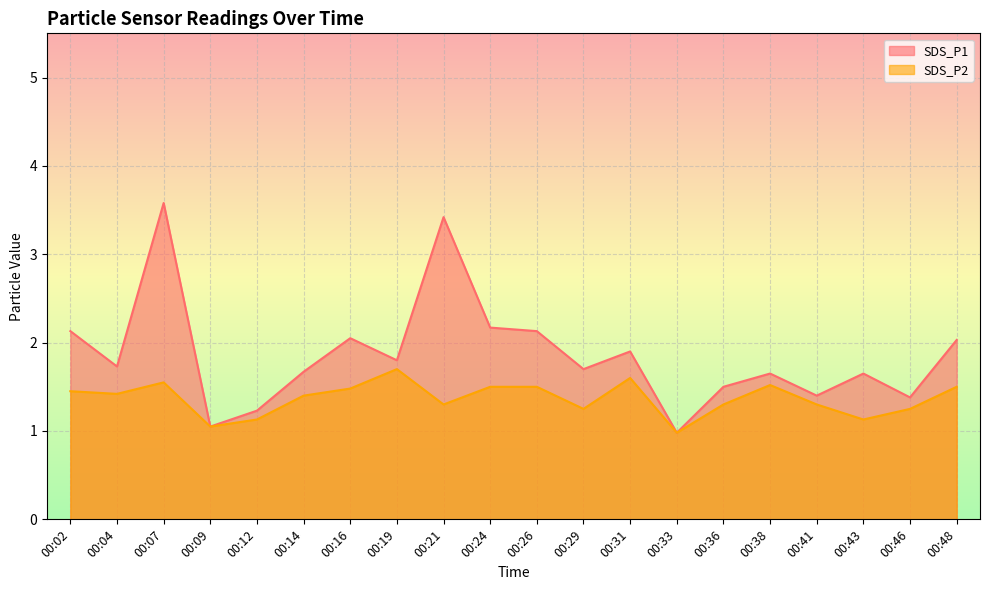

Between 00:29 and 00:43, which is larger?

00:29